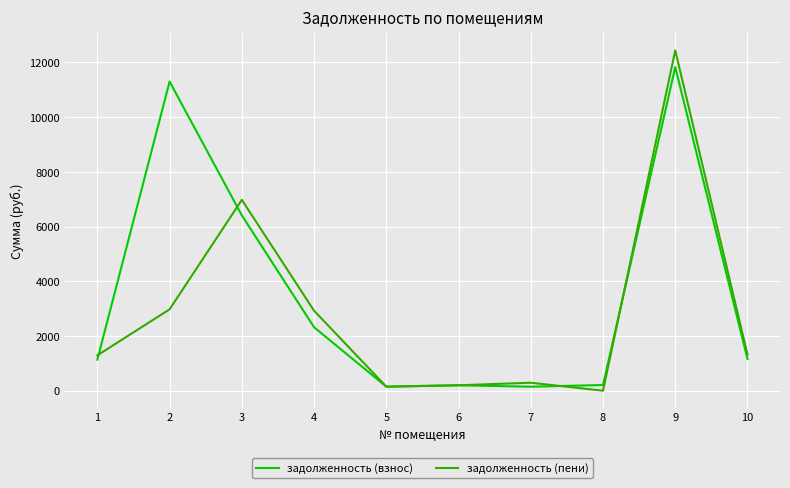

After their last crossing, which series has the higher values: задолженность (взнос) or задолженность (пени)?

задолженность (пени)